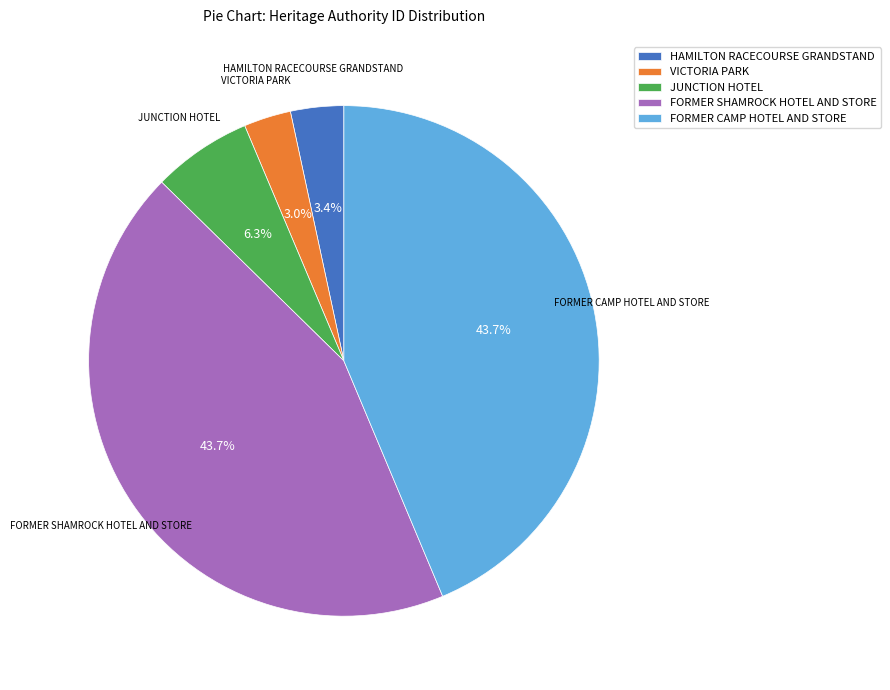

Does JUNCTION HOTEL represent more than half of the total?

No